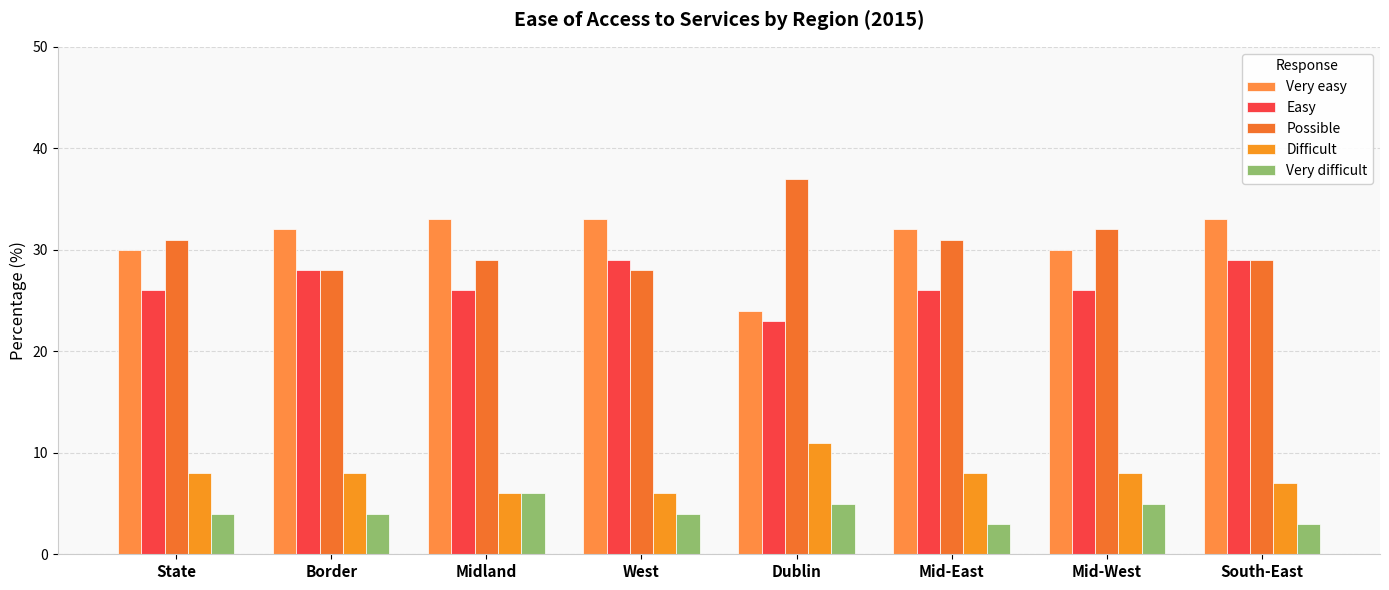

The value of Difficult at Border is 2. True or false?

False